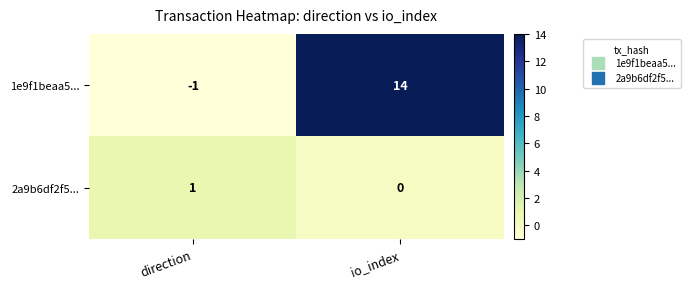

The 1e9f1beaa5... series shows -1 at direction. True or false?

True